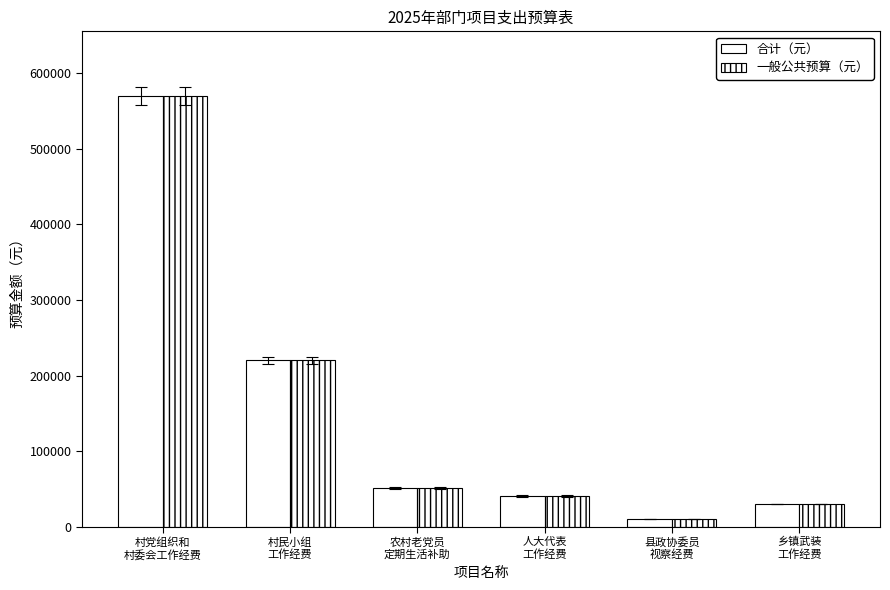

Between 人大代表
工作经费 and 乡镇武装
工作经费, which series saw the biggest shift?

合计（元）